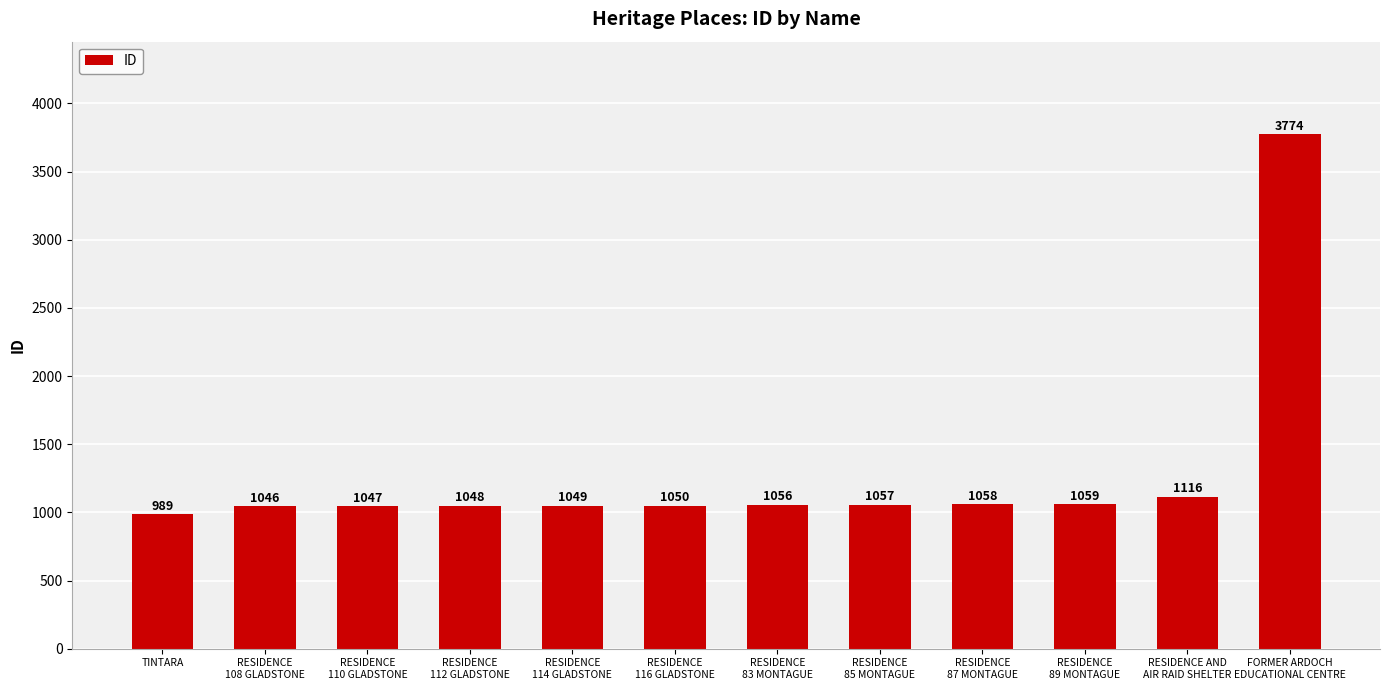

What is the change in value from RESIDENCE
87 MONTAGUE to RESIDENCE
89 MONTAGUE?

+1